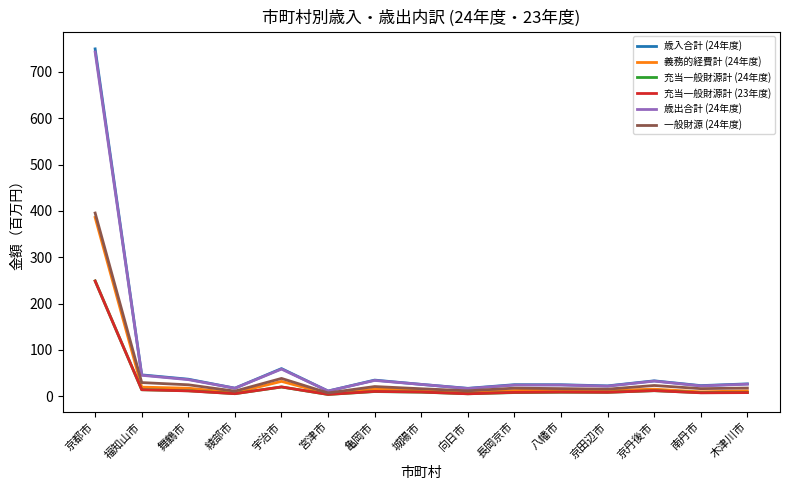

What are all the series names shown in the legend?

歳入合計 (24年度), 義務的経費計 (24年度), 充当一般財源計 (24年度), 充当一般財源計 (23年度), 歳出合計 (24年度), 一般財源 (24年度)